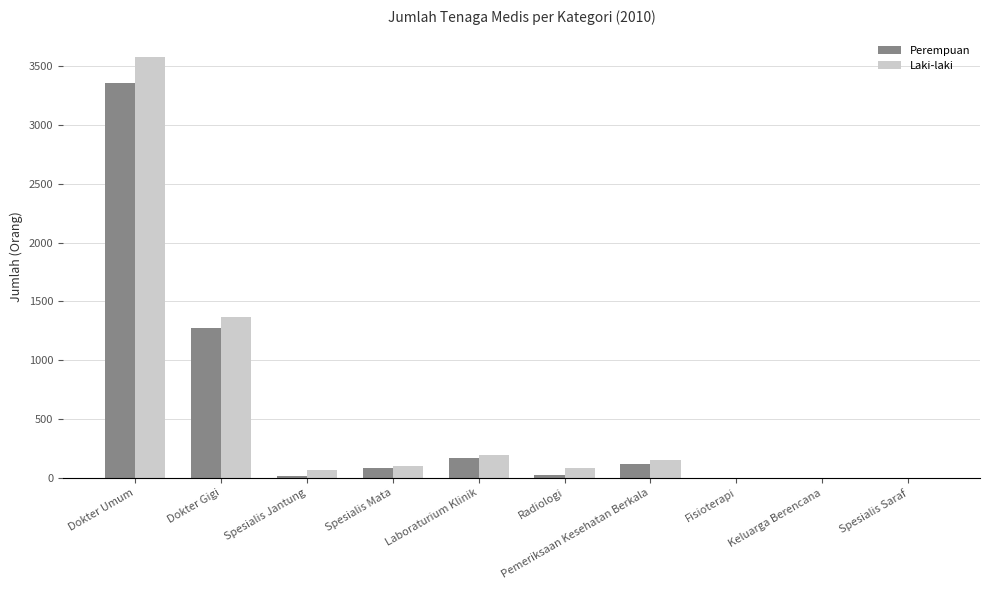

Does the chart contain stacked bars?

No